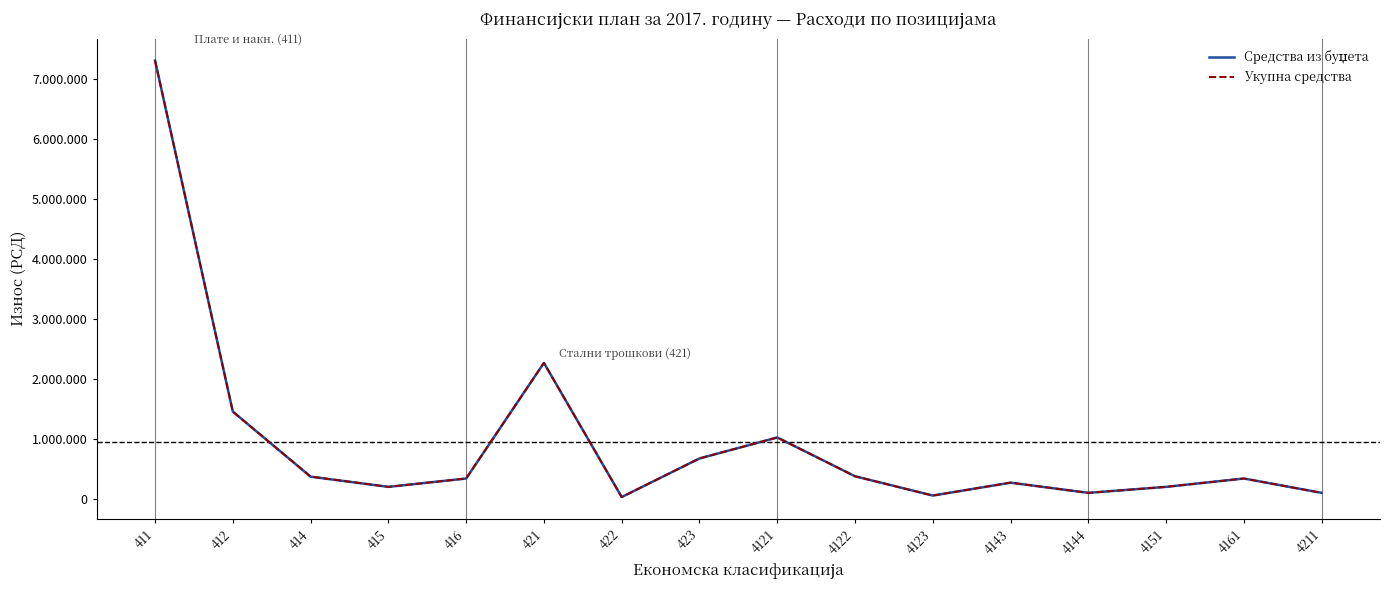

Is this an area chart (filled region under the line)?

No